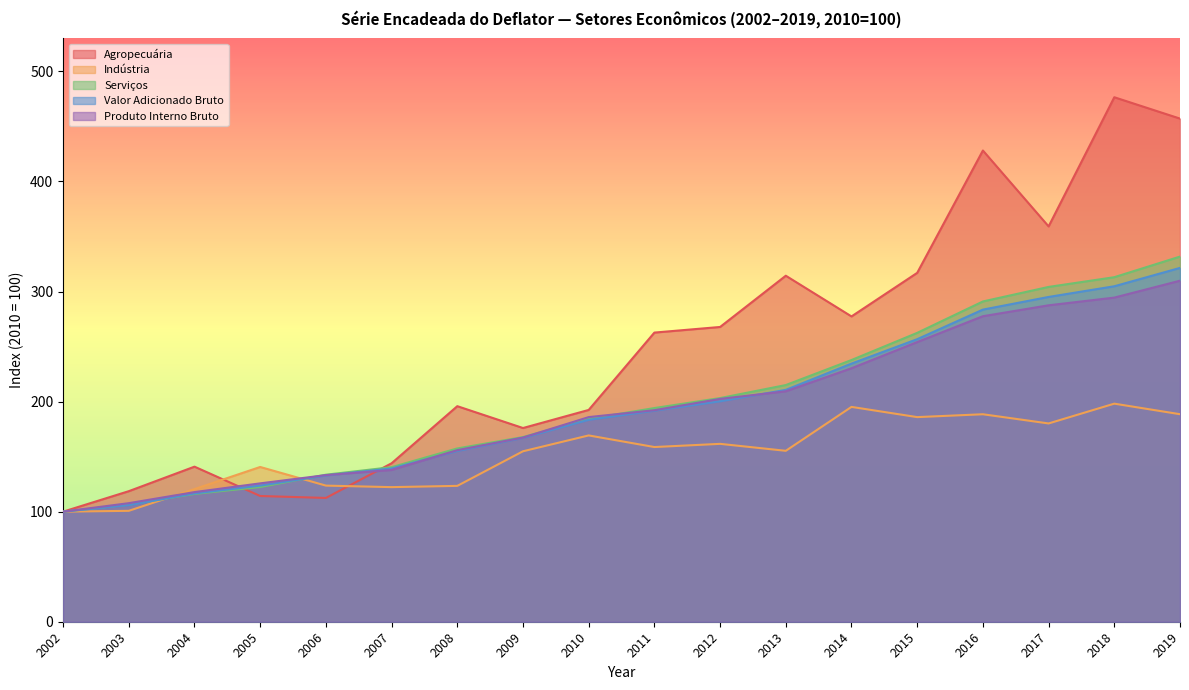

Rank the categories by Agropecuária value from lowest to highest.

2002, 2006, 2005, 2003, 2004, 2007, 2009, 2010, 2008, 2011, 2012, 2014, 2013, 2015, 2017, 2016, 2019, 2018